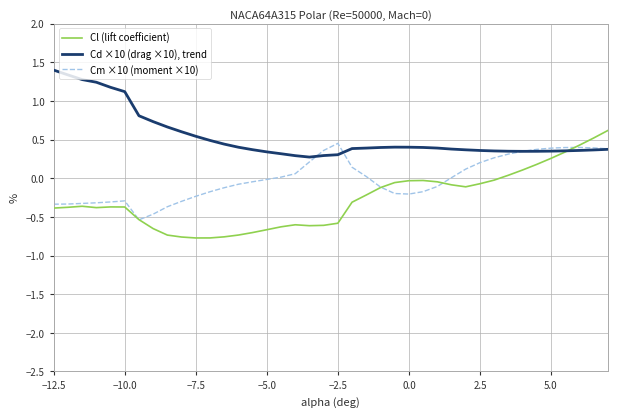

How many intersections are there between Cd ×10 (drag ×10), trend and Cl (lift coefficient)?

1